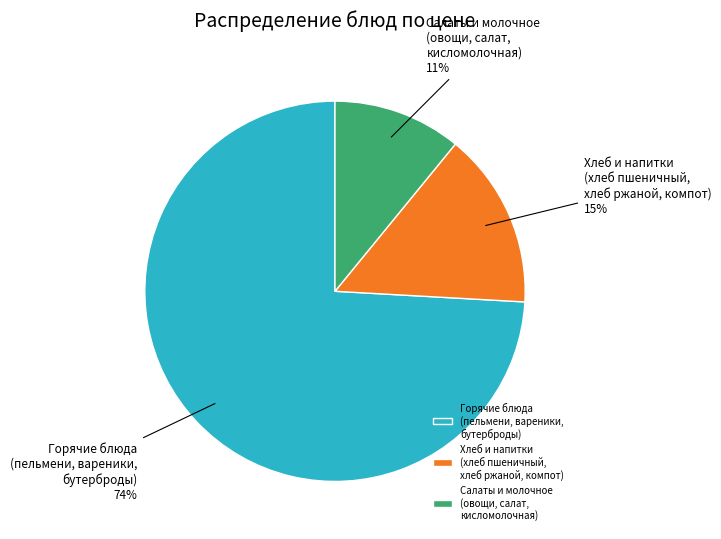

Is there a majority slice in this chart?

Yes